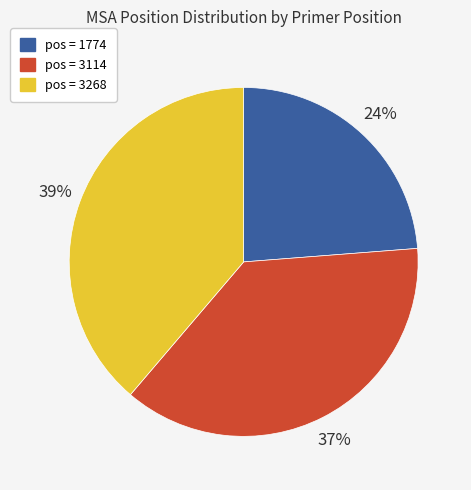

What is the ratio of the value at pos = 3268 to the value at pos = 1774?

1.6